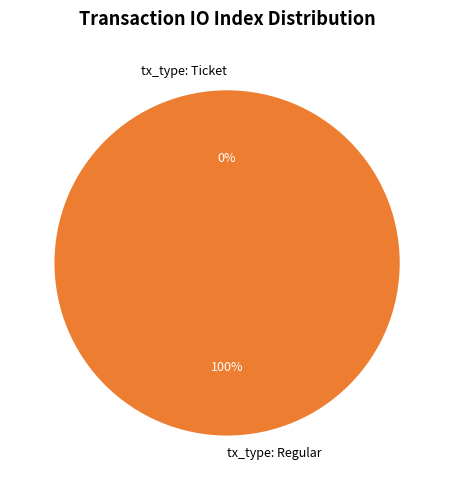

How many segments does this pie chart have?

2